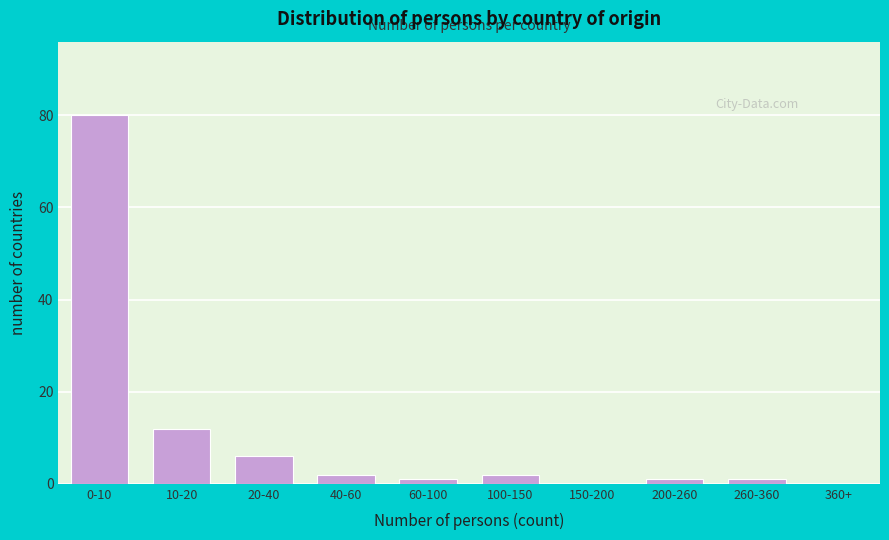

Reading left to right, transcribe all the data shown in this chart.

0-10=80	10-20=12	20-40=6	40-60=2	60-100=1	100-150=2	150-200=0	200-260=1	260-360=1	360+=0